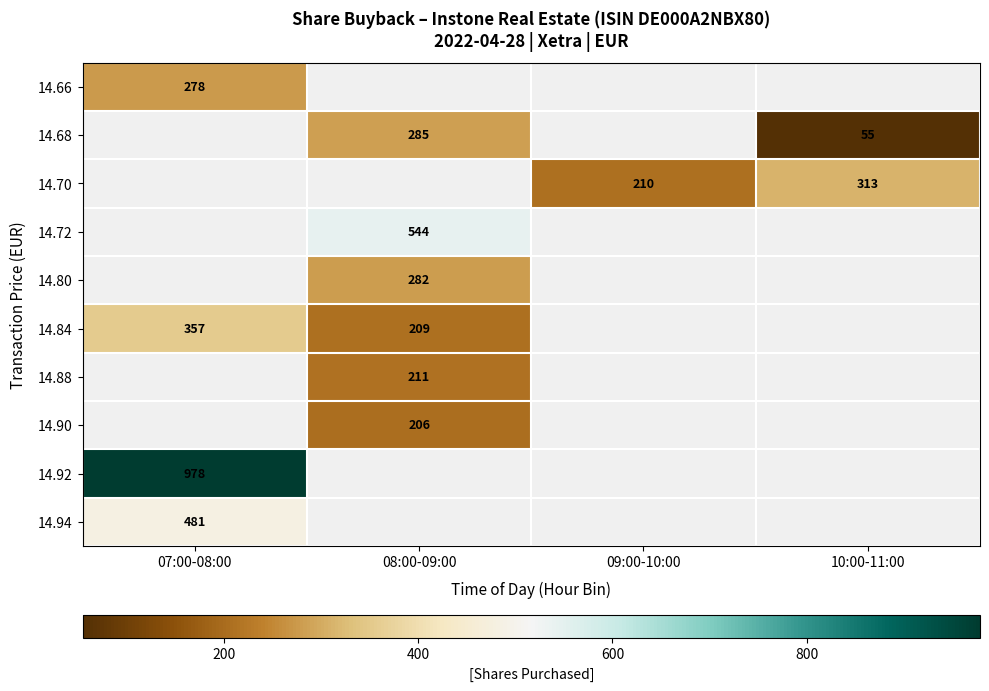

The 14.84 series shows 366.9 at 08:00-09:00. True or false?

False